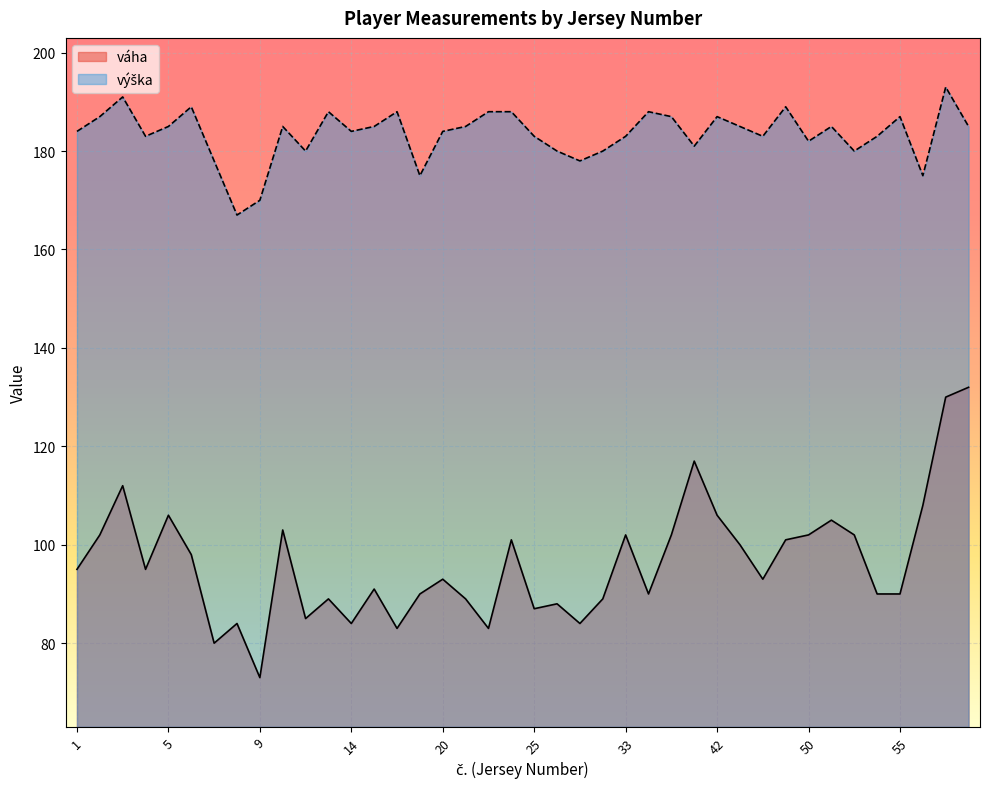

What is the difference between the second highest and minimum values in the váha series?

57